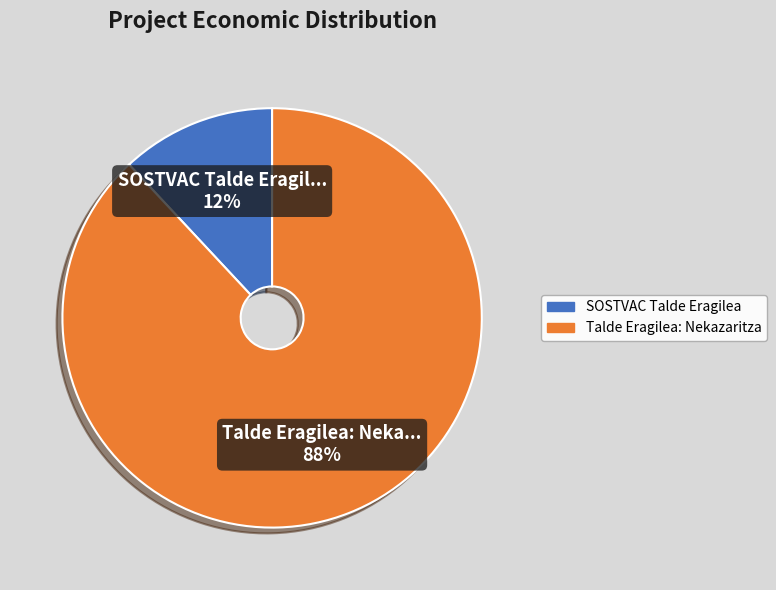

Count the number of slices in the pie.

2